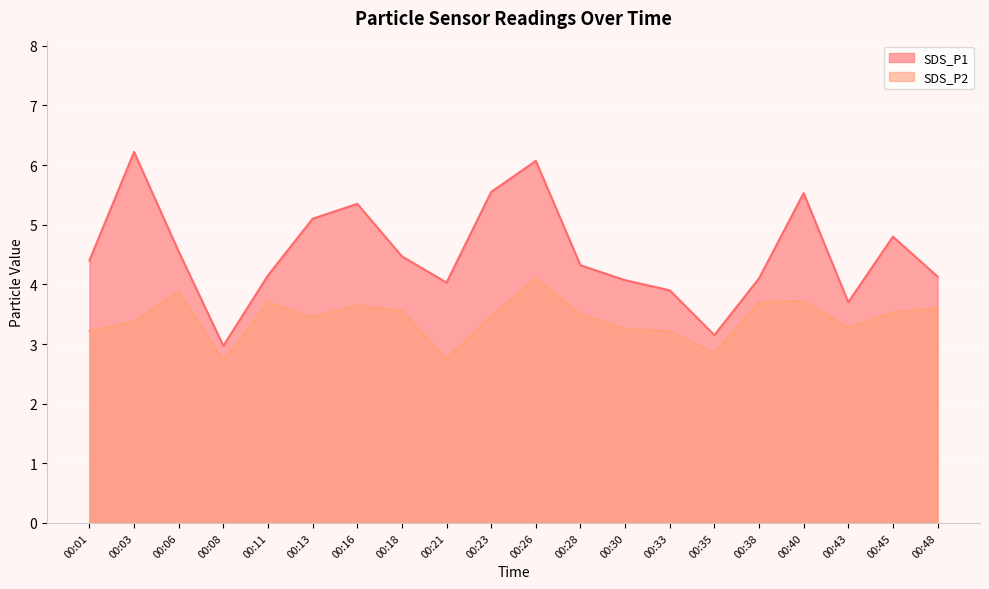

The SDS_P2 series shows 3.3 at 00:43. True or false?

True